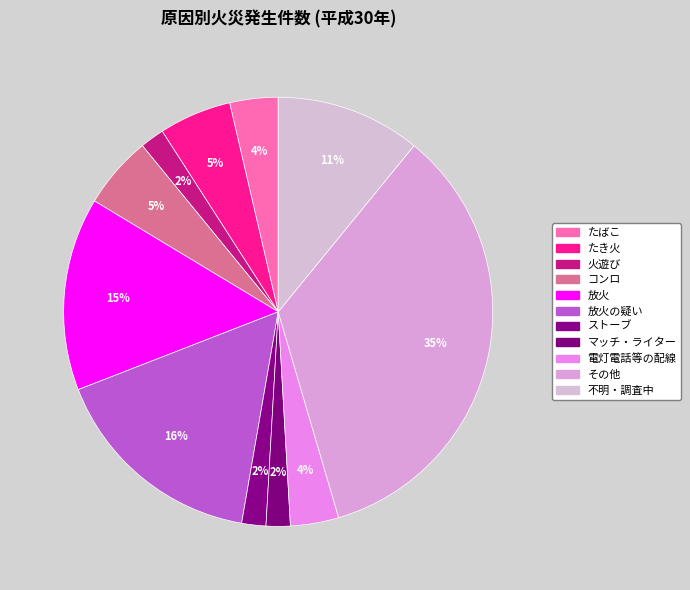

Count the number of slices in the pie.

11